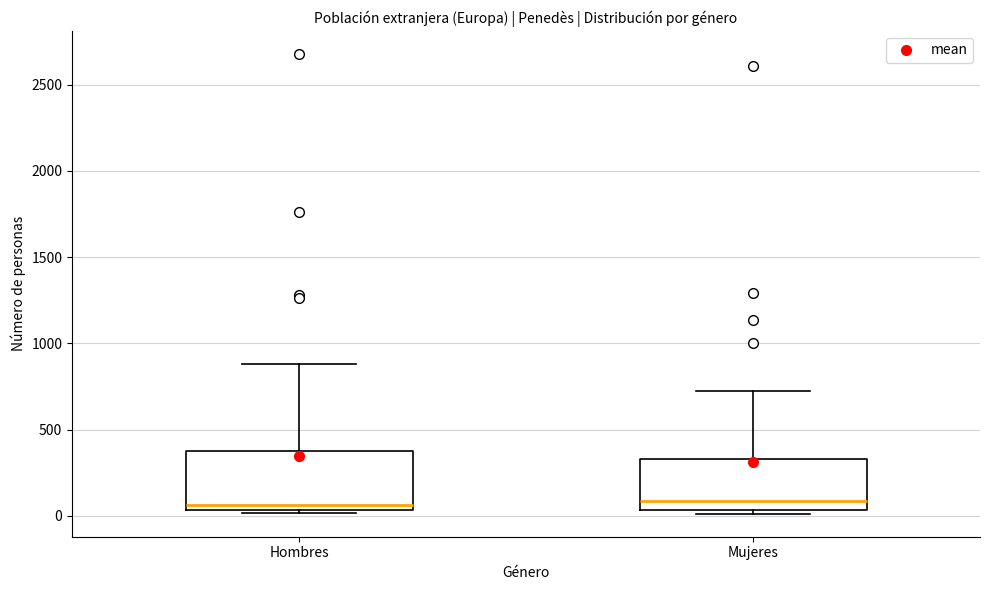

Reading left to right, read every box against the y-axis: the position of its median line, the range the box covers, and the ends of its whiskers. The values are not printed on the chart, so give them approximately, as read against the axis.

Hombres: median 50 (just above the box's lower edge), box 50 to 400, whiskers 0 to 900
Mujeres: median 100, box 50 to 350, whiskers 0 to 750